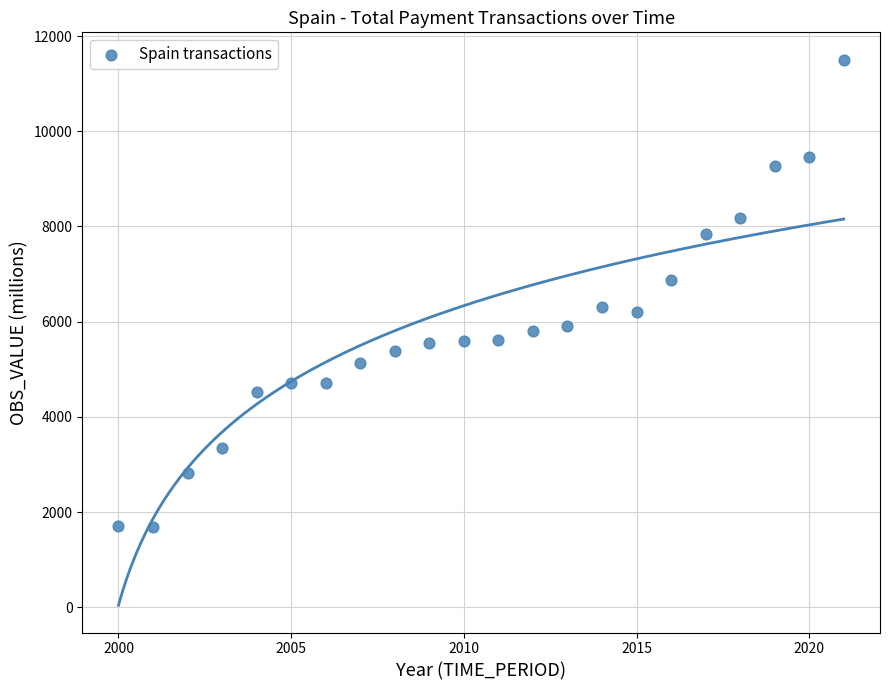

What is the range of Y values (max minus min)?

9827.5